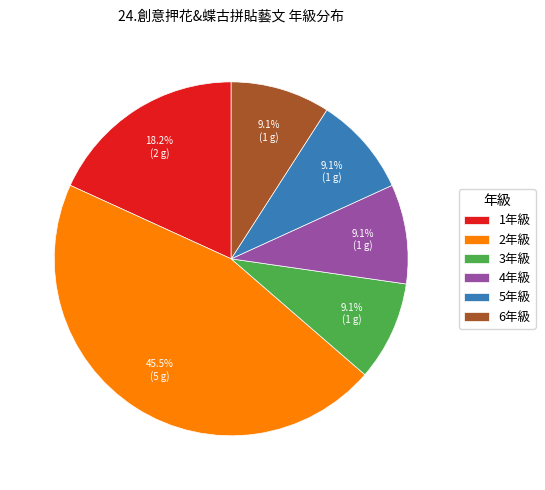

Which slice is the largest?

2年級